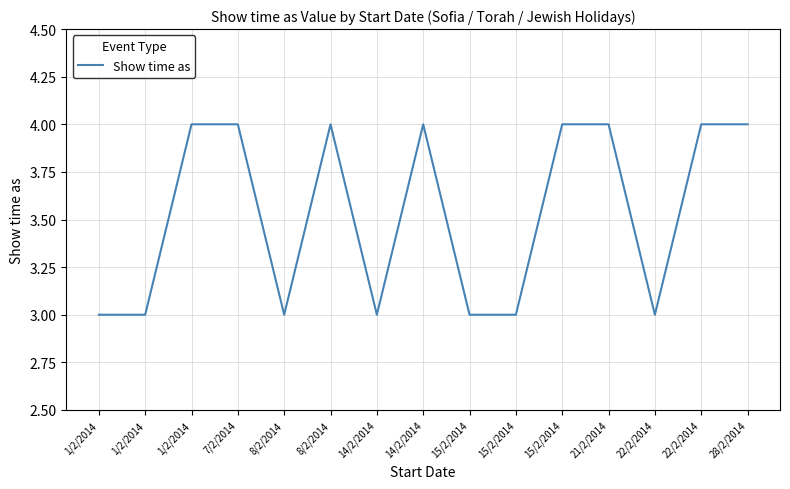

How many lines are shown in the chart?

1